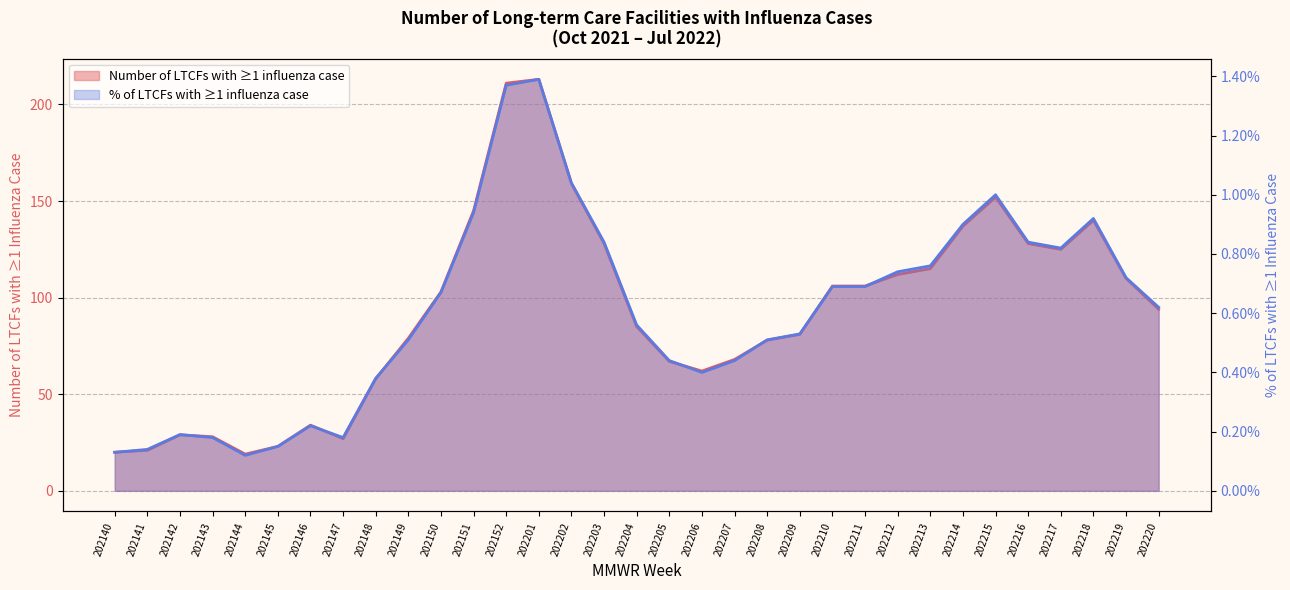

The % of LTCFs with at least one influenza case series shows 0.1 at 202145. True or false?

True